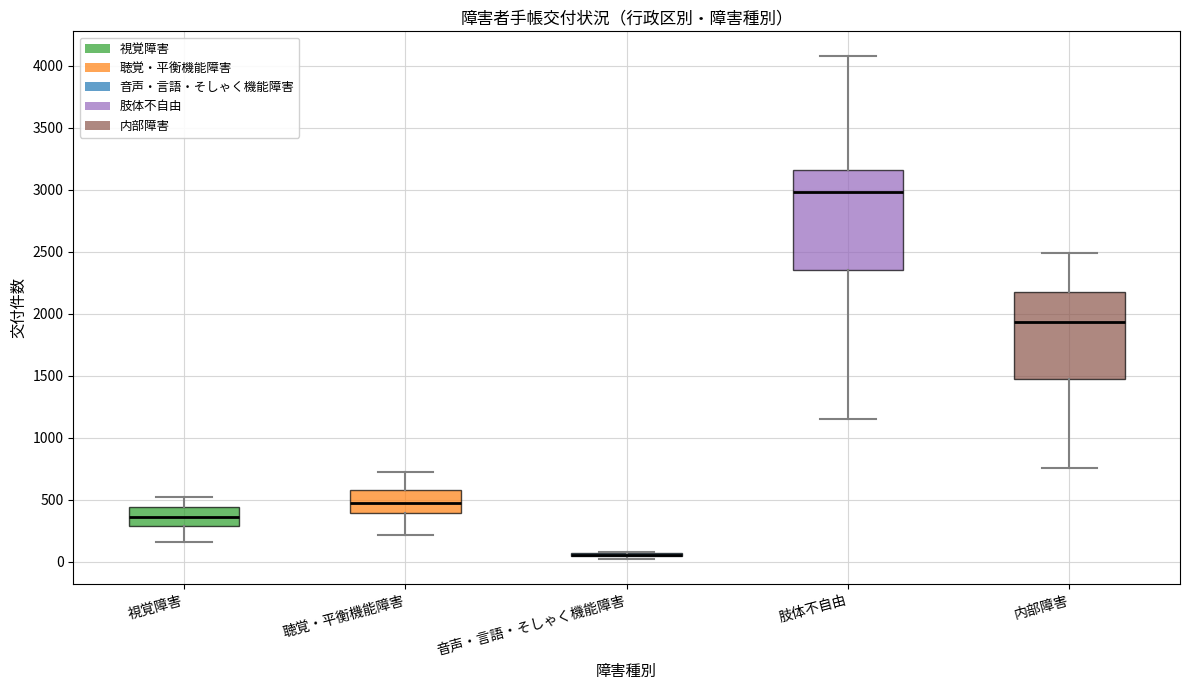

Reading left to right, read every box against the y-axis: the position of its median line, the range the box covers, and the ends of its whiskers. The values are not printed on the chart, so give them approximately, as read against the axis.

視覚障害: median 350, box 300 to 450, whiskers 150 to 500
聴覚・平衡機能障害: median 500, box 400 to 600, whiskers 200 to 750
音声・言語・そしゃく機能障害: box collapsed to a line at 50, whiskers 50 to 100
肢体不自由: median 3000, box 2350 to 3150, whiskers 1150 to 4050
内部障害: median 1950, box 1500 to 2200, whiskers 750 to 2500